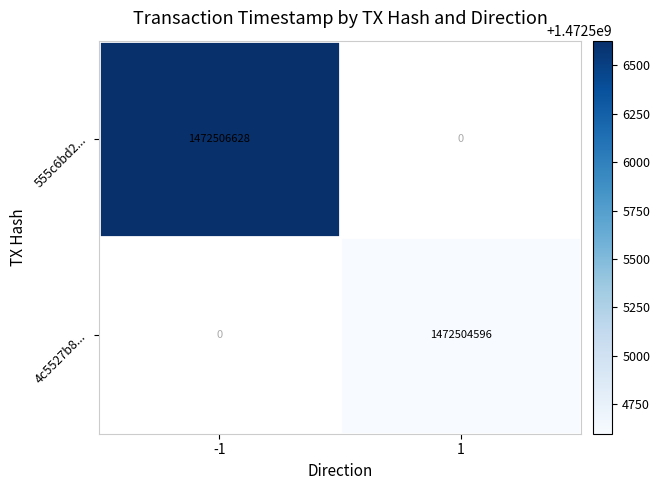

At which category does the chart reach its minimum across all series?

1